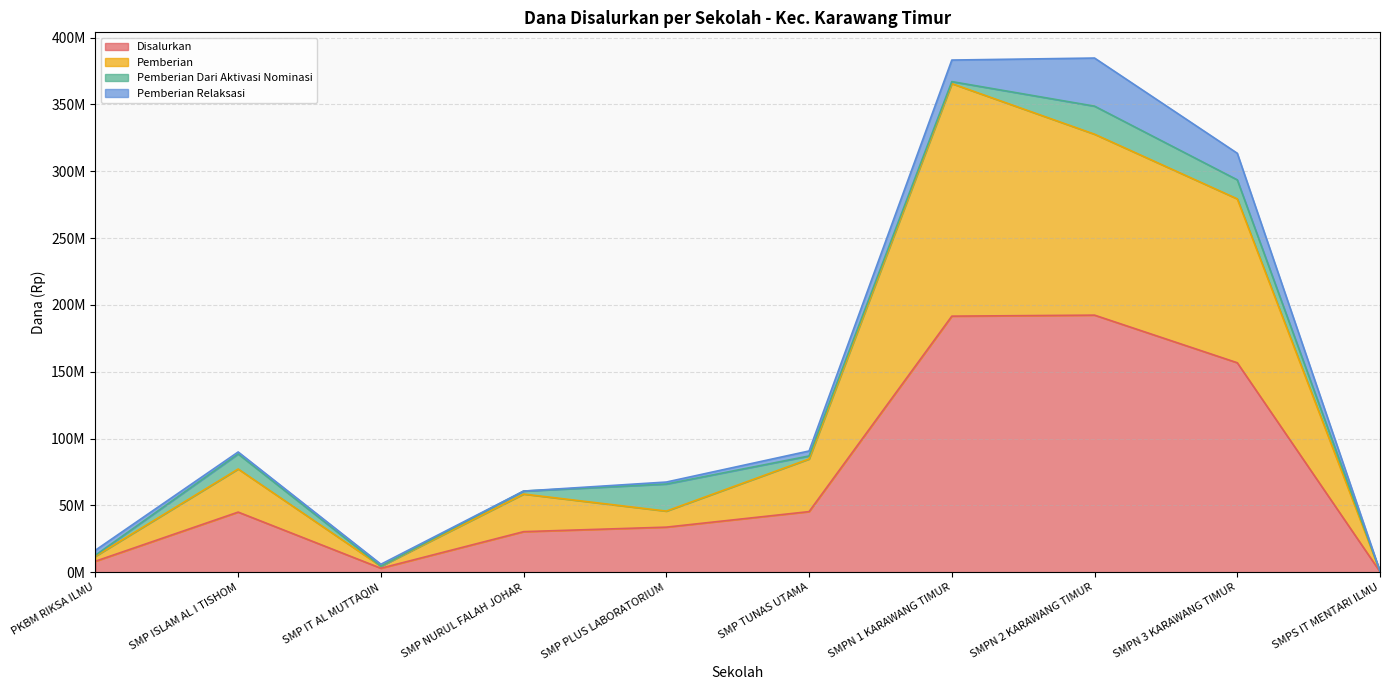

How many data points does each series have?

10